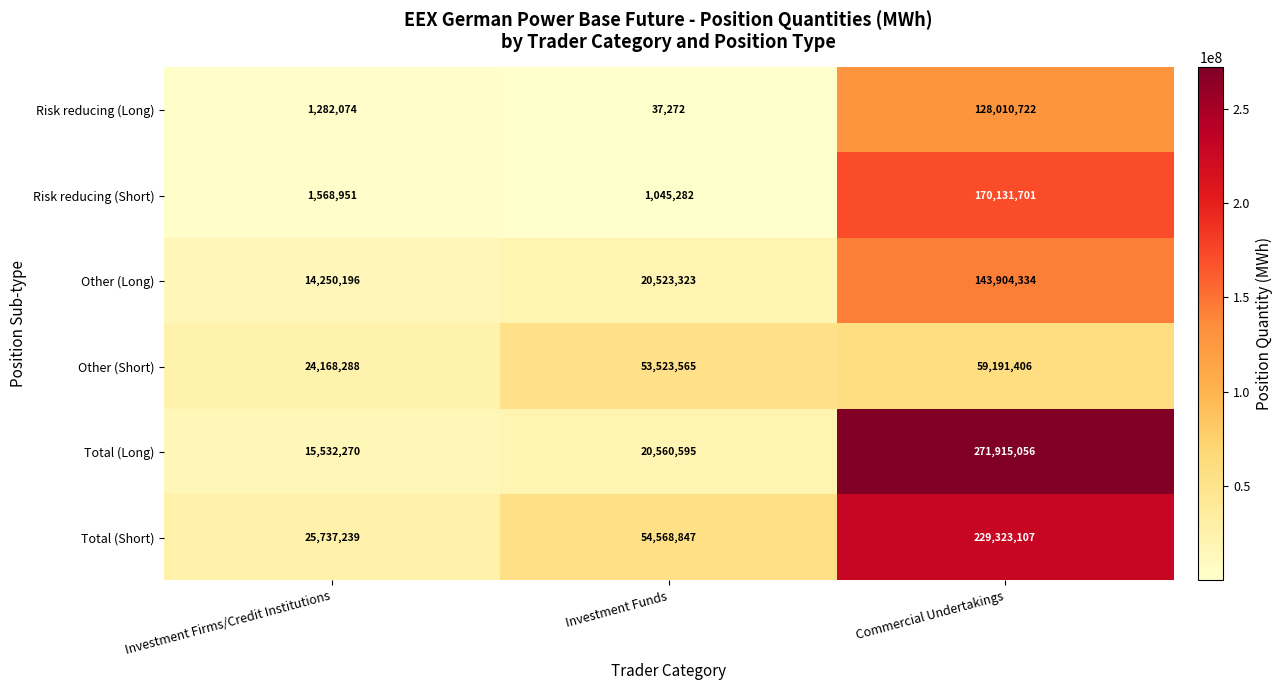

What is the average value of the Risk reducing (Long) series?

43110023